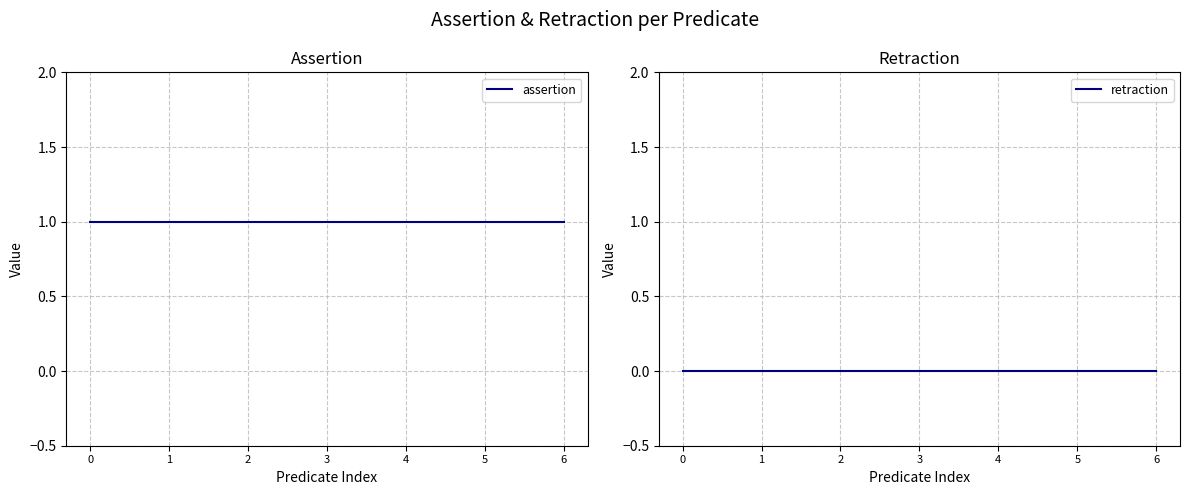

The value of assertion at 3 is 1. True or false?

True